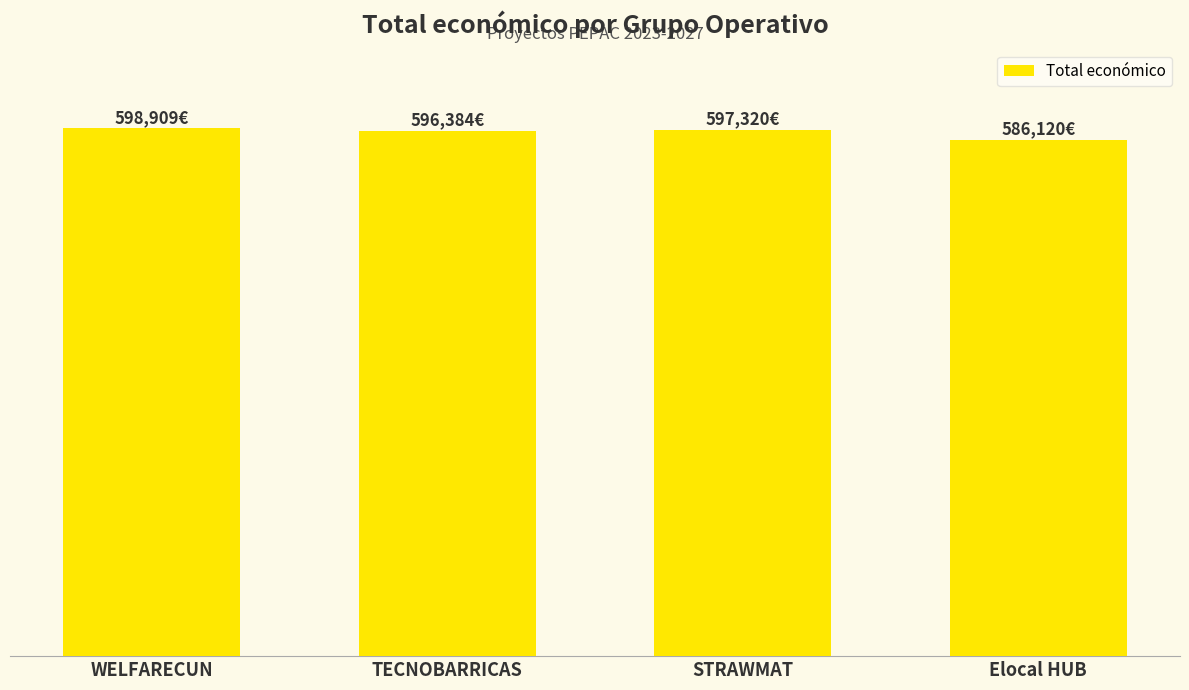

What is the sum of the values at Elocal HUB and TECNOBARRICAS?

1182504